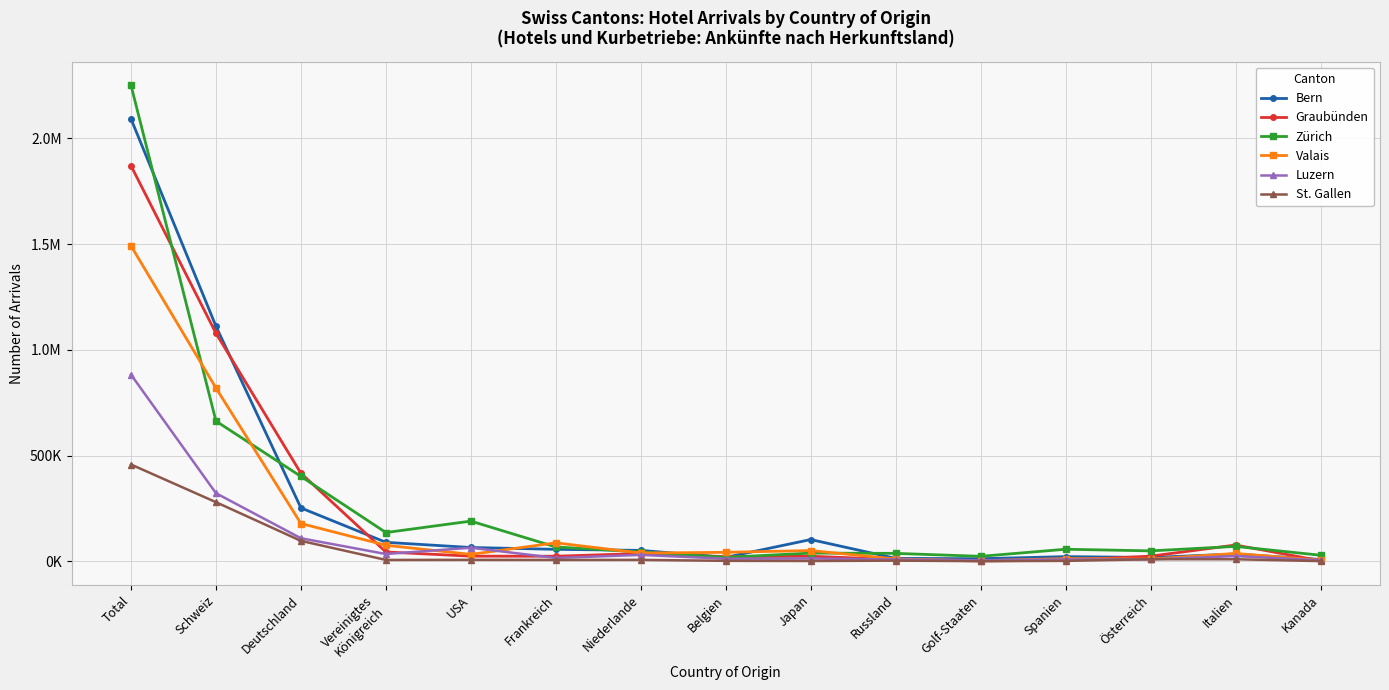

True or false: St. Gallen and Zürich intersect in this chart.

False